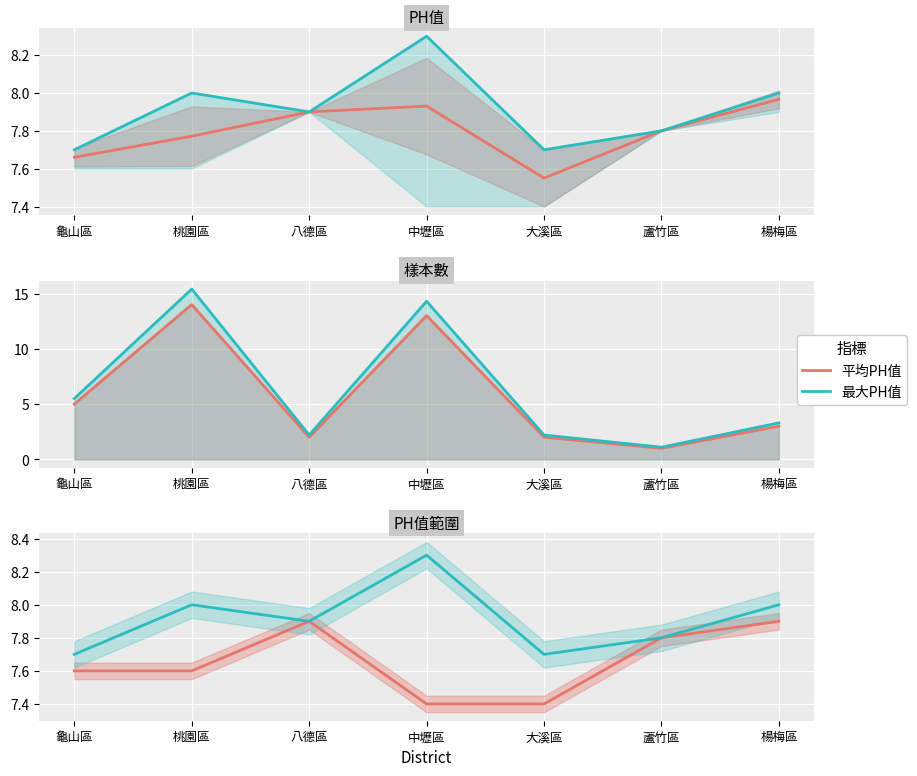

At which category does 樣本數 reach its first local peak?

桃園區